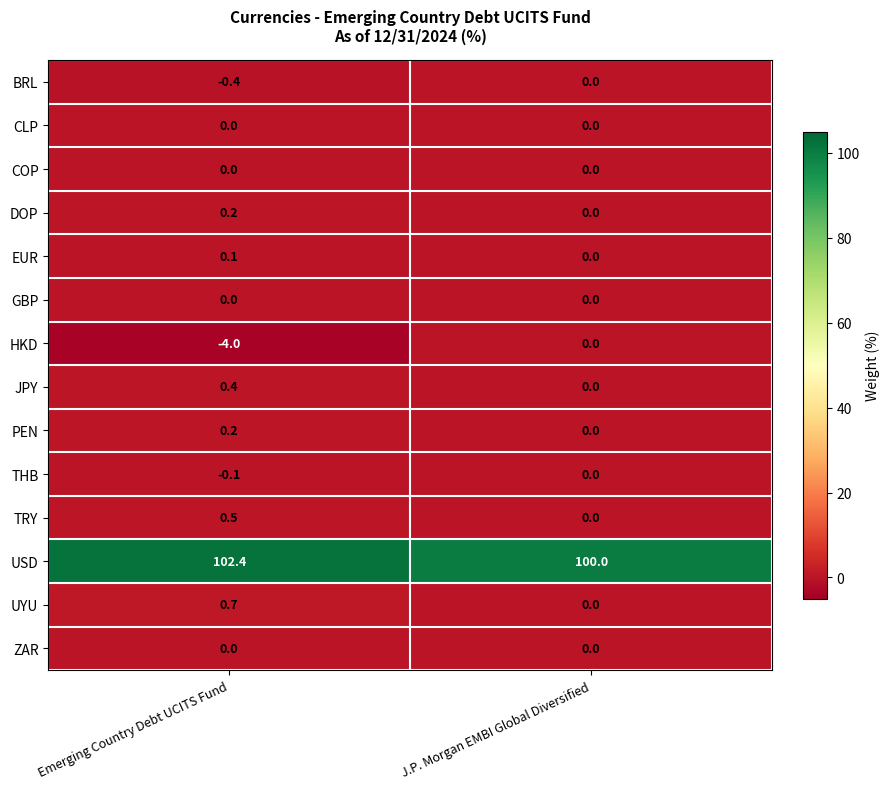

Which series has the largest total across all categories?

USD